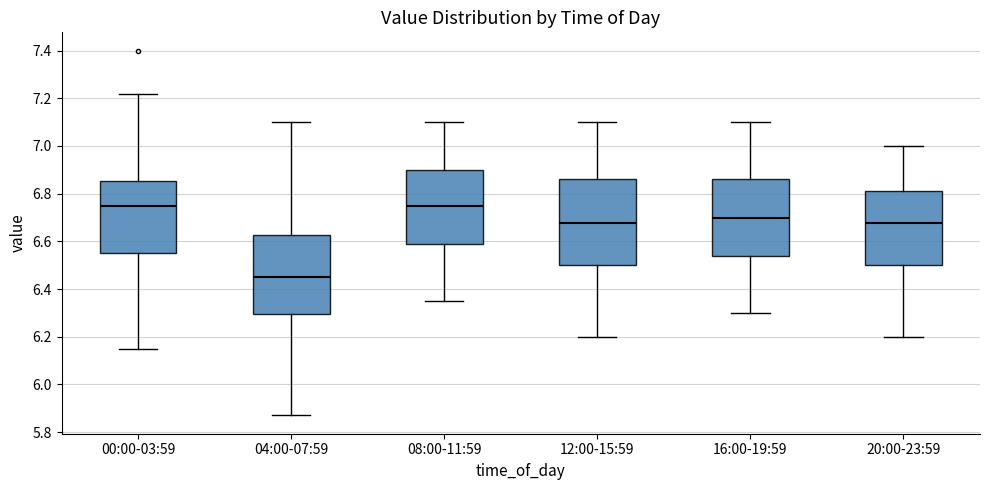

Comparing the boxes themselves (not the whiskers), which one is the tallest?

12:00-15:59